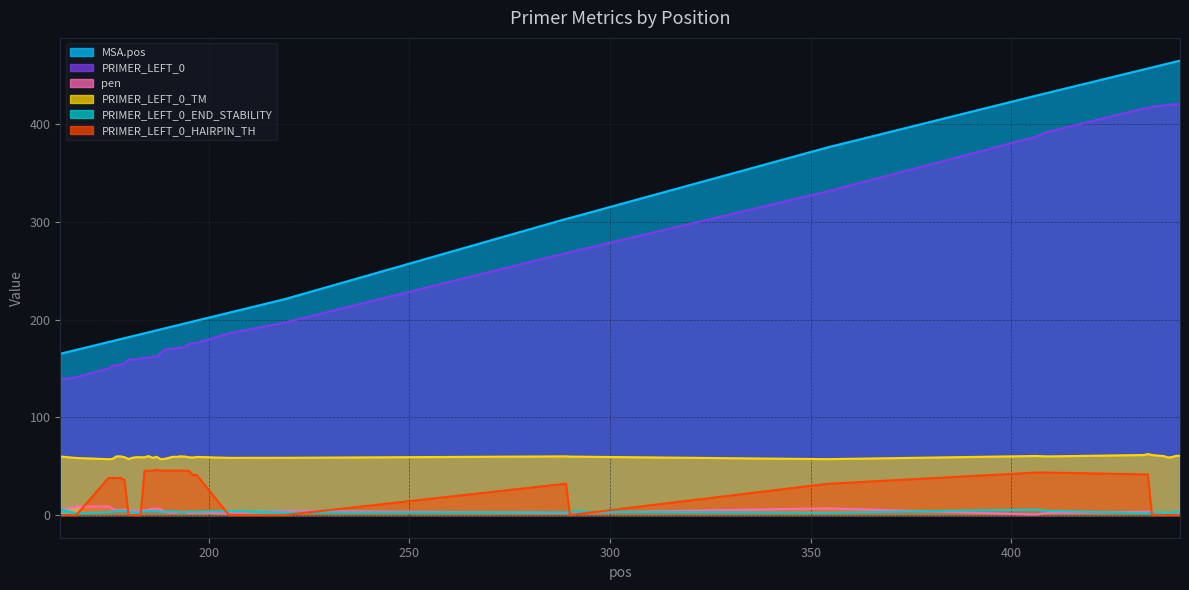

What is the sum of all MSA.pos values?

10616.0